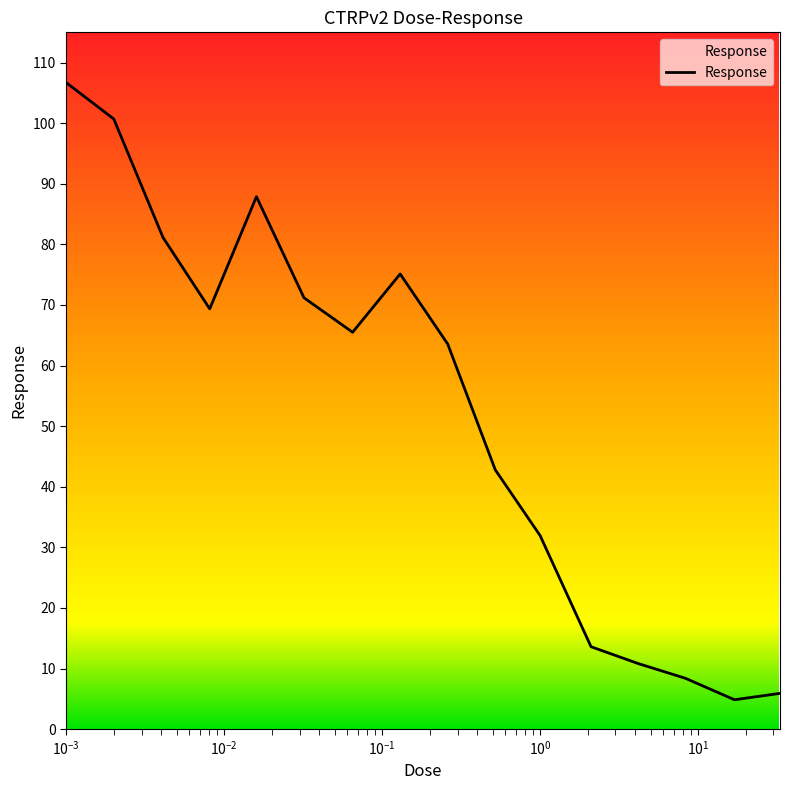

What is the smallest value displayed?

4.8